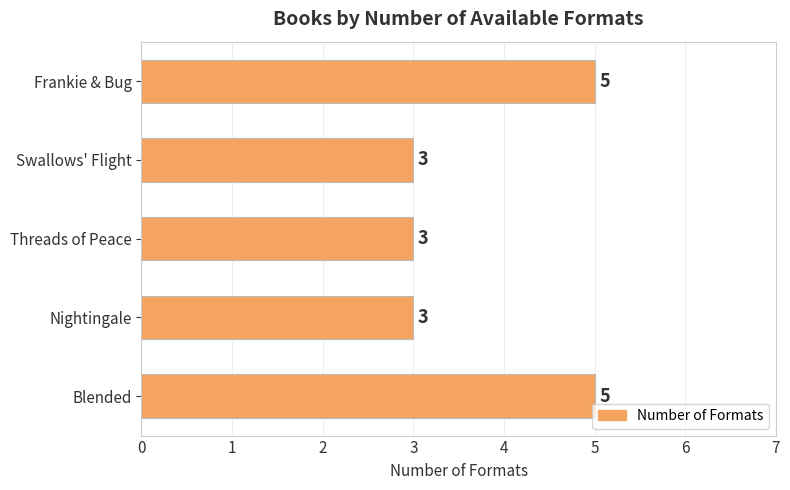

Does the chart contain any negative values?

No